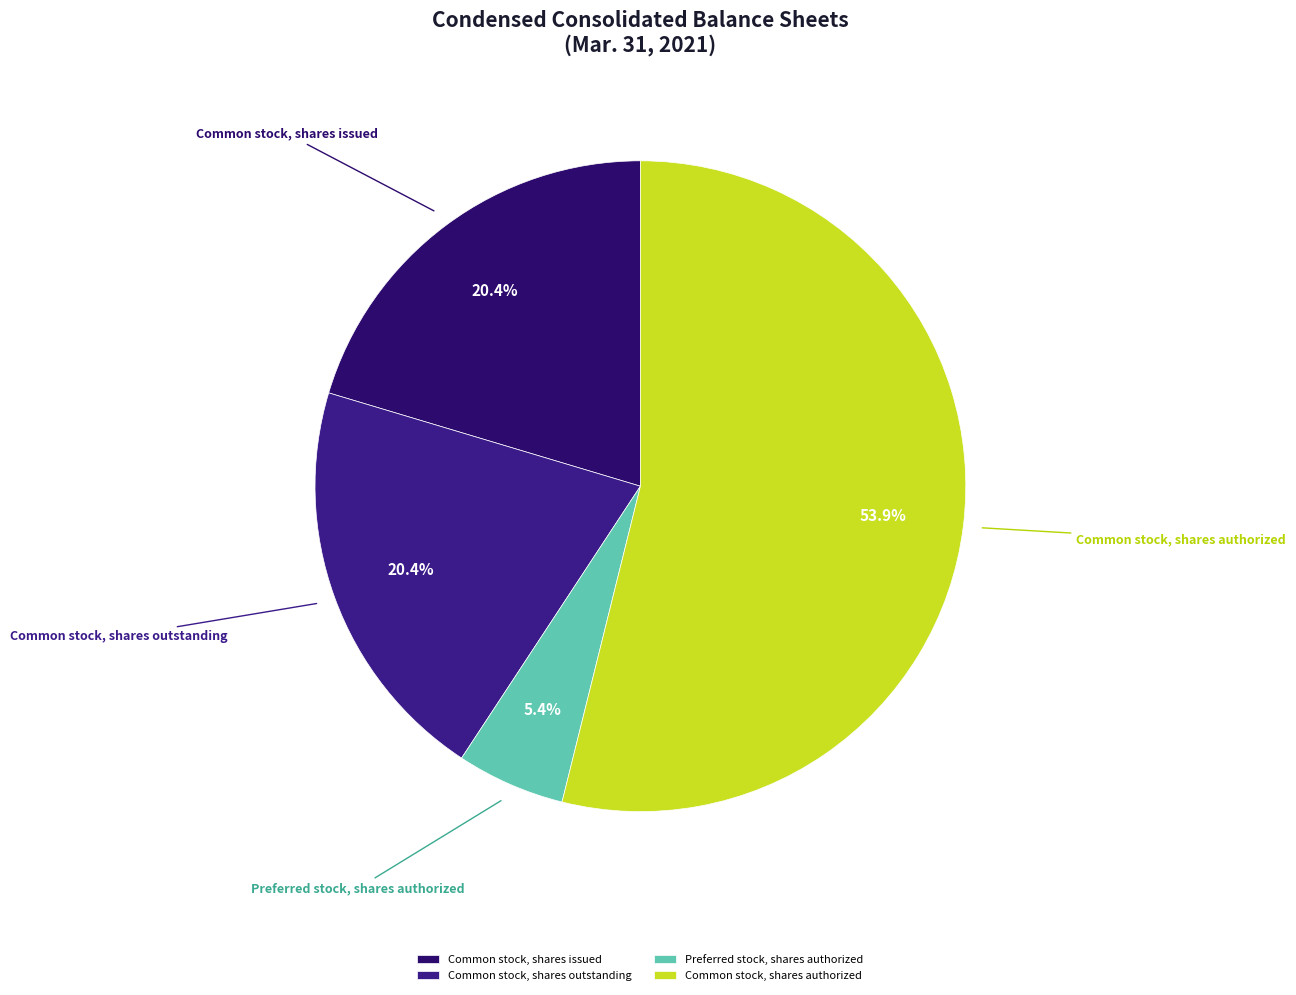

Count the number of slices in the pie.

4